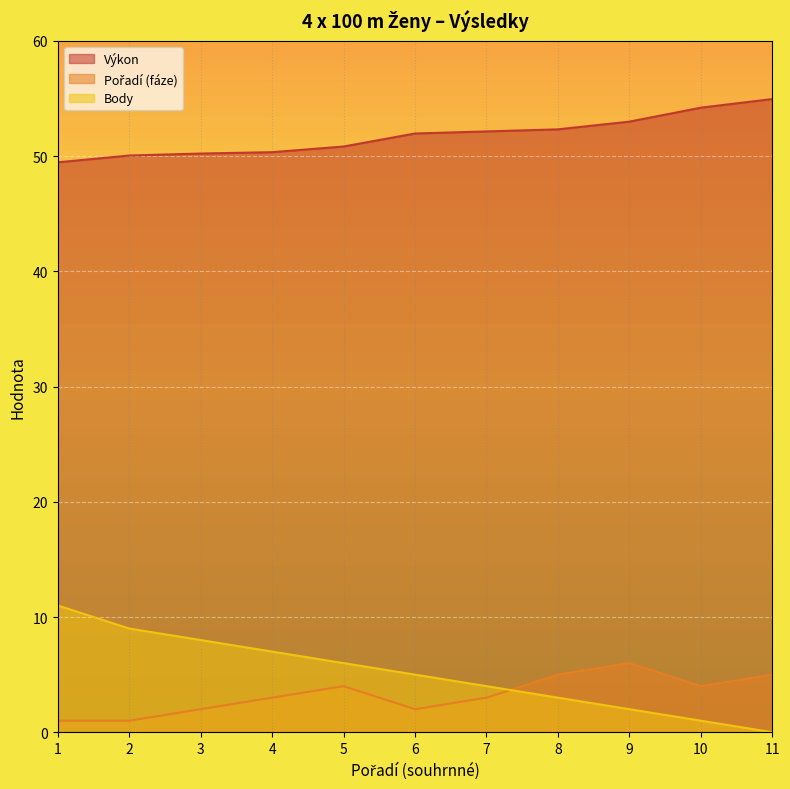

At which label is Body closest to 5?

6